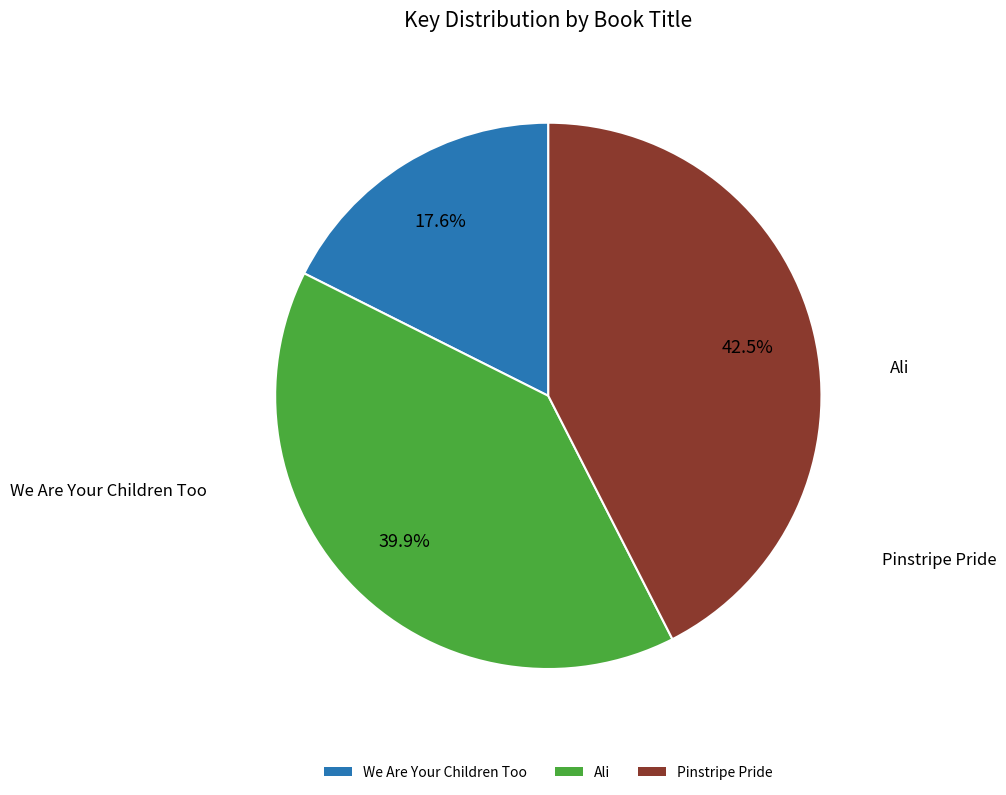

Count the number of slices in the pie.

3